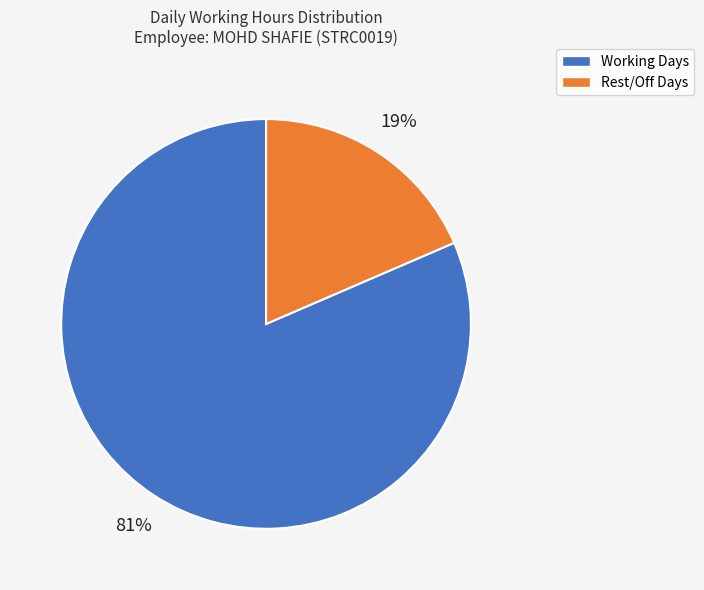

Does any single category account for the majority?

Yes